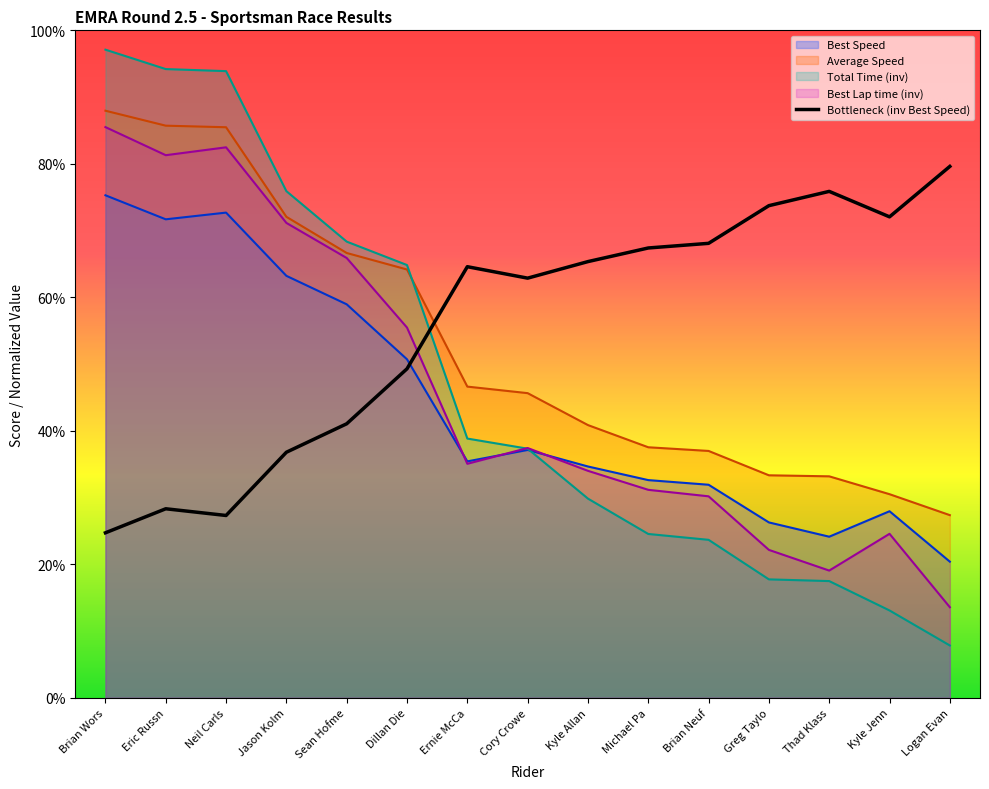

What position from the left is Ernie McCa?

7